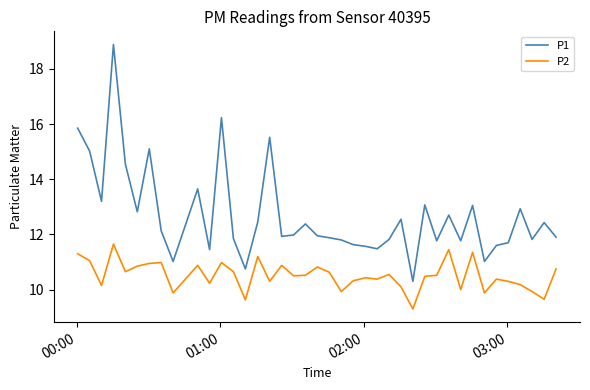

Rank the series by their maximum value, from lowest to highest.

P2, P1